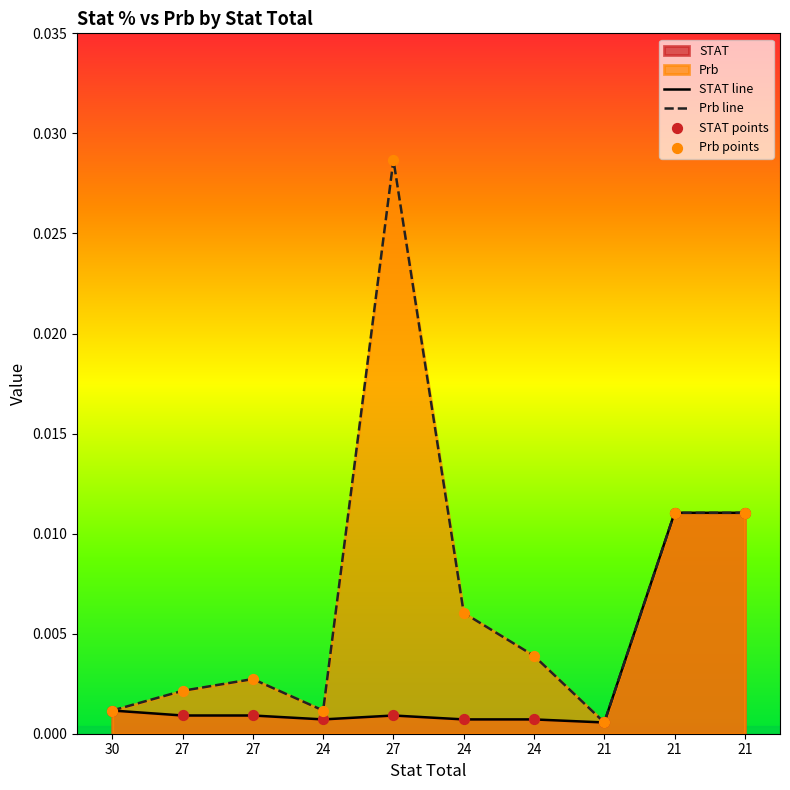

How many lines are shown in the chart?

2